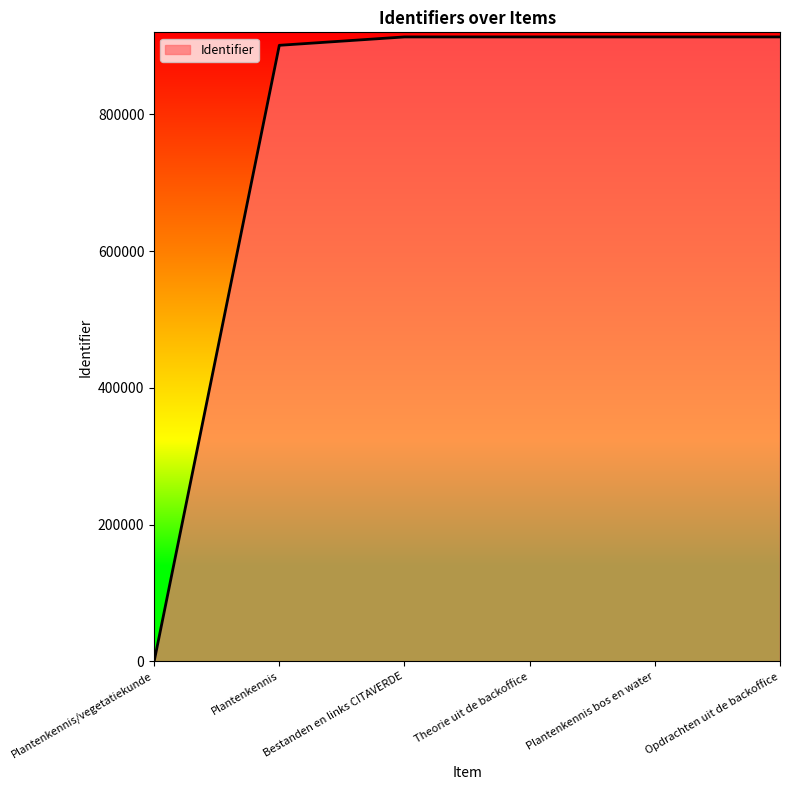

True or false: there are more than 2 points higher than both neighbors.

False